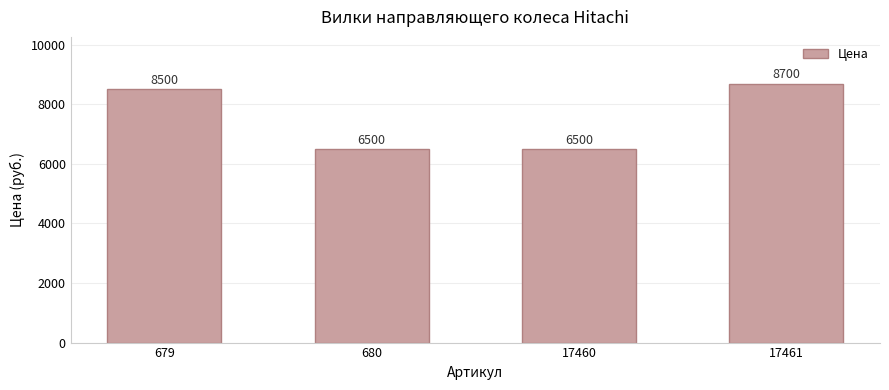

What is the maximum value shown in the chart?

8700